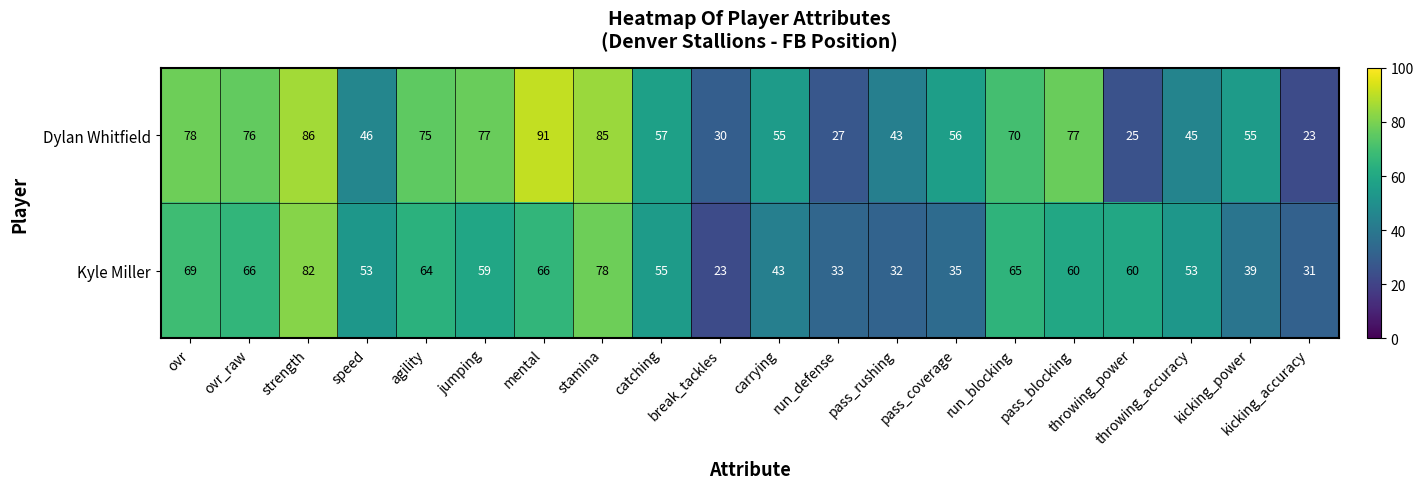

List the series in order of their overall mean, lowest first.

Kyle Miller, Dylan Whitfield